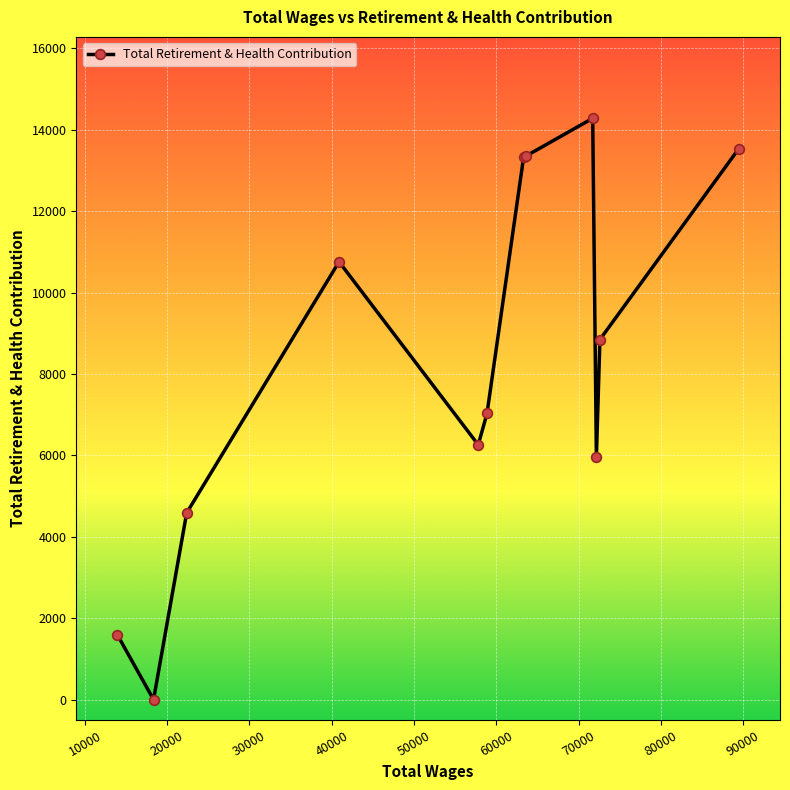

What is the average value?

8294